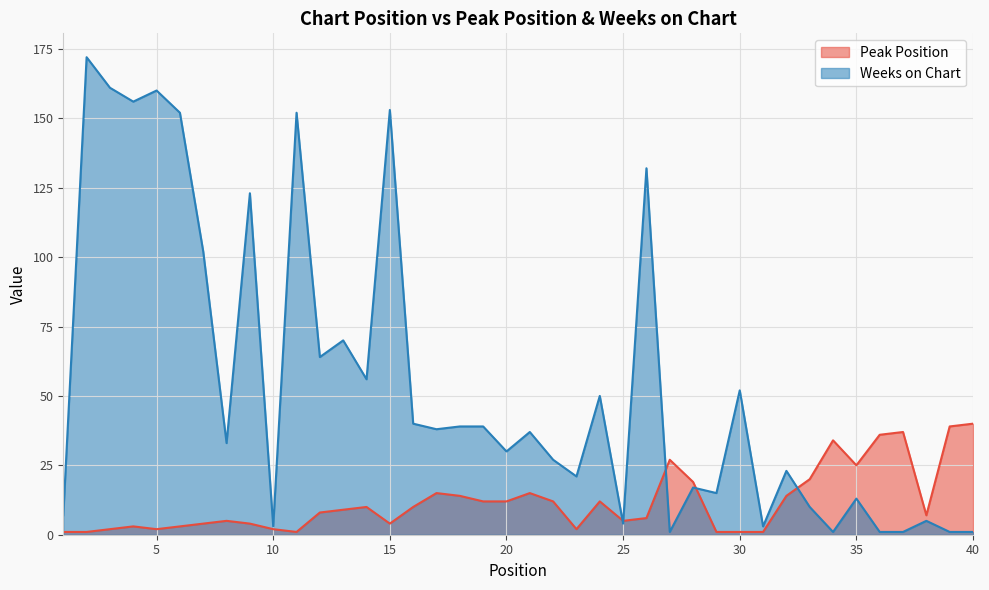

What is the total value across all series at 21?

52